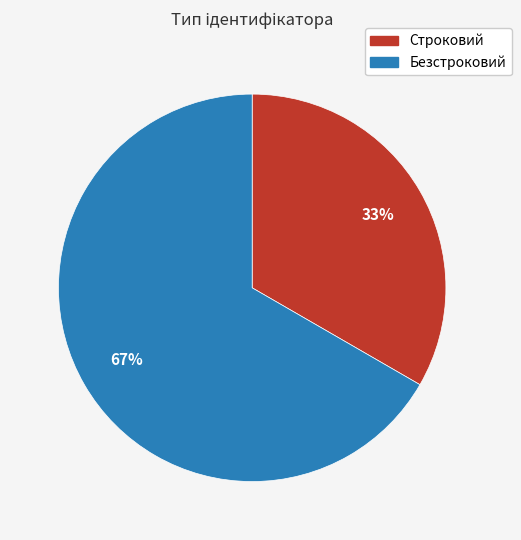

To the nearest percent, what is the combined percentage of Строковий and Безстроковий?

100%